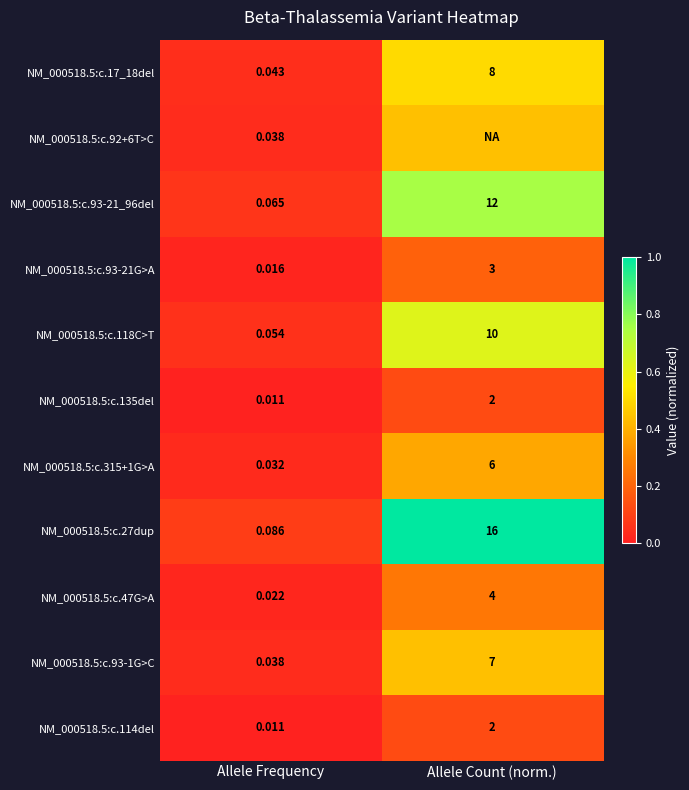

Where is NM_000518.5:c.93-1G>C nearest to the value 3?

Allele Frequency